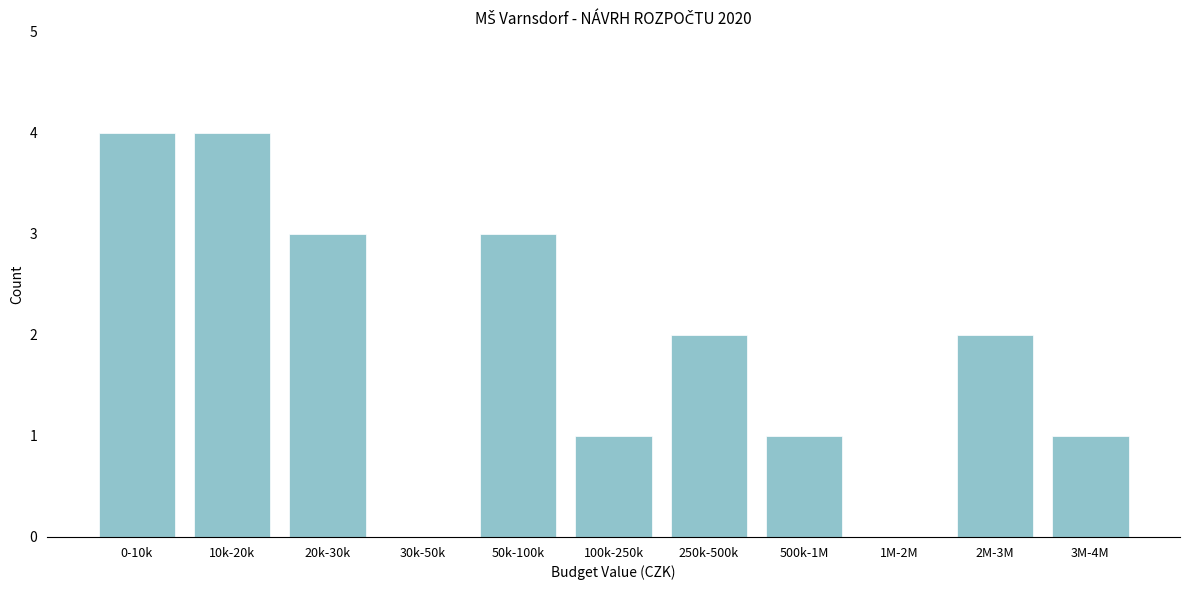

Reading left to right, what are all the values shown in this chart?

0-10k=4	10k-20k=4	20k-30k=3	30k-50k=0	50k-100k=3	100k-250k=1	250k-500k=2	500k-1M=1	1M-2M=0	2M-3M=2	3M-4M=1